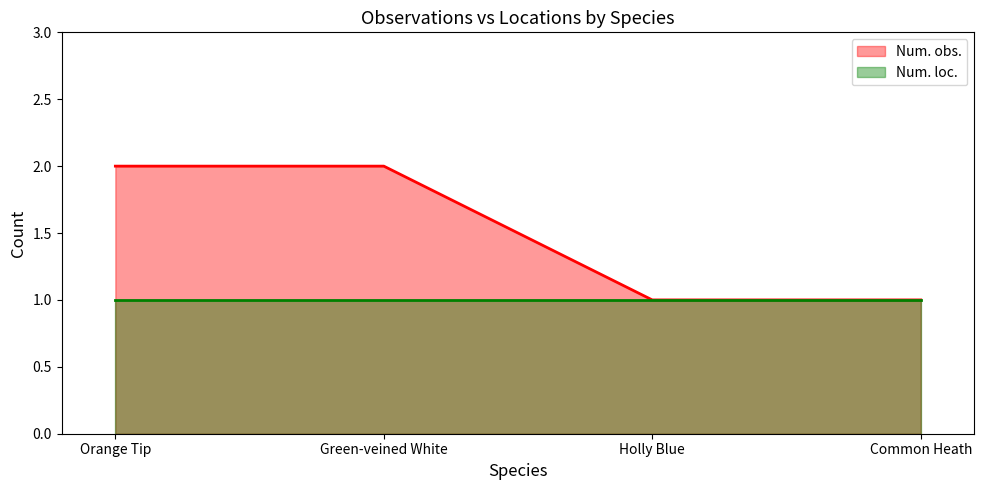

What position from the right is Orange Tip?

4